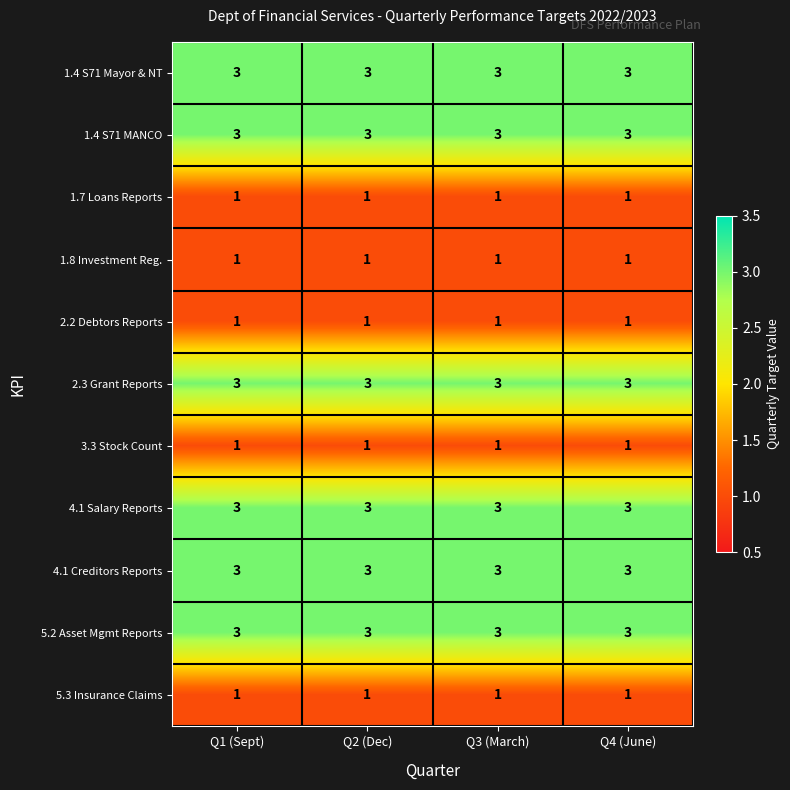

What is the maximum value for 4.1 Creditors Reports?

3